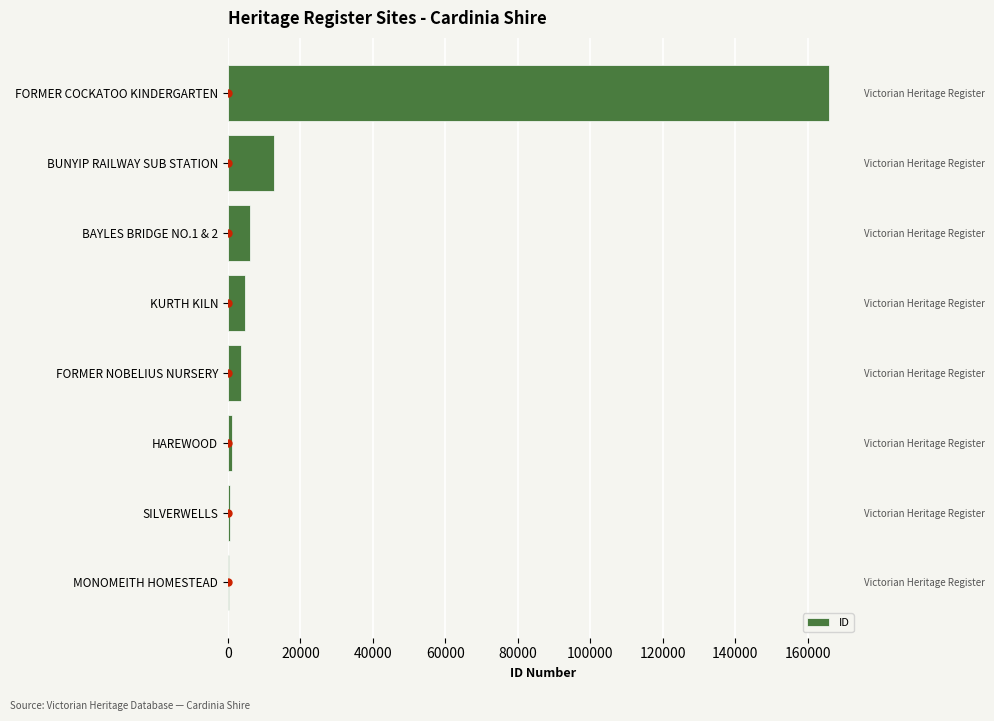

Reading left to right, extract all data points from this chart.

0=321	20000=548	40000=1157	60000=3706	80000=4862	100000=5987	120000=12820	140000=165961